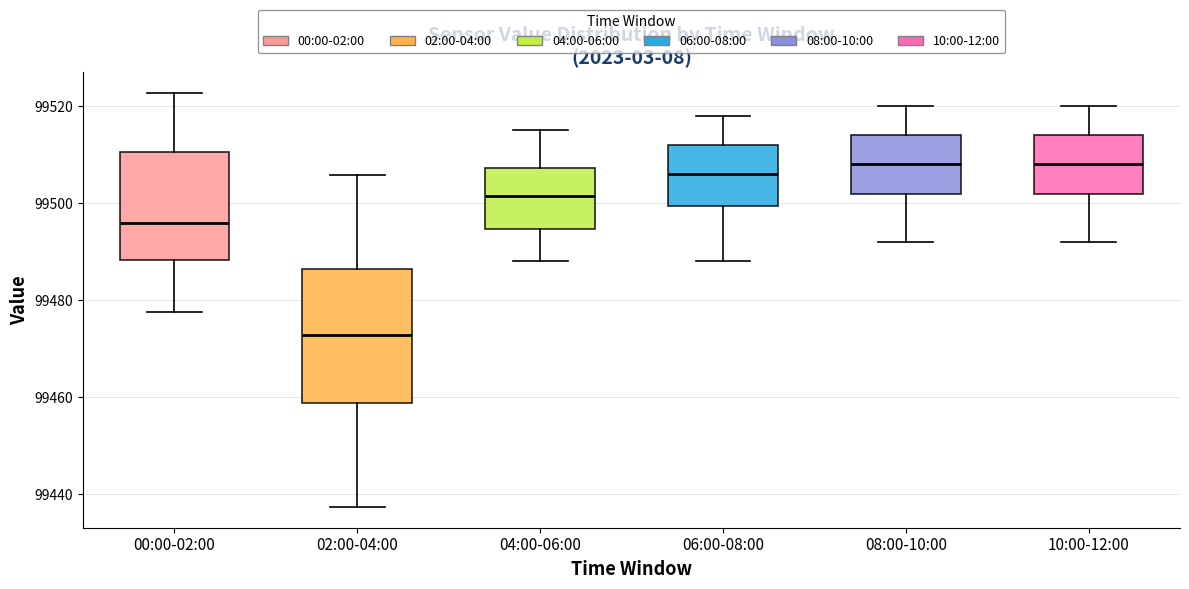

Reading left to right, read every box against the y-axis: the position of its median line, the range the box covers, and the ends of its whiskers. The values are not printed on the chart, so give them approximately, as read against the axis.

00:00-02:00: median 99496, box 99488 to 99510, whiskers 99478 to 99522
02:00-04:00: median 99472, box 99458 to 99486, whiskers 99438 to 99506
04:00-06:00: median 99502, box 99494 to 99508, whiskers 99488 to 99516
06:00-08:00: median 99506, box 99500 to 99512, whiskers 99488 to 99518
08:00-10:00: median 99508, box 99502 to 99514, whiskers 99492 to 99520
10:00-12:00: median 99508, box 99502 to 99514, whiskers 99492 to 99520